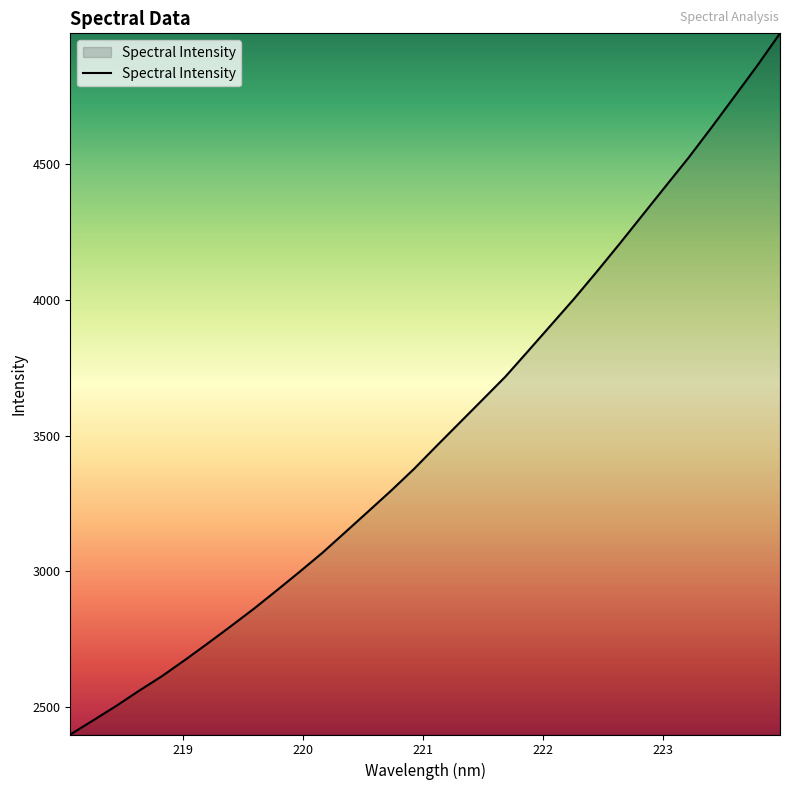

Reading right to left, extract all data points from this chart.

4982.4	4863.0	4748.7	4635.0	4524.1	4419.4	4314.0	4208.6	4105.4	4004.8	3908.9	3813.1	3718.1	3633.0	3548.2	3463.4	3377.5	3297.5	3220.9	3144.6	3068.6	2998.2	2929.6	2862.0	2798.0	2735.2	2673.8	2614.4	2560.6	2504.5	2451.6	2399.5